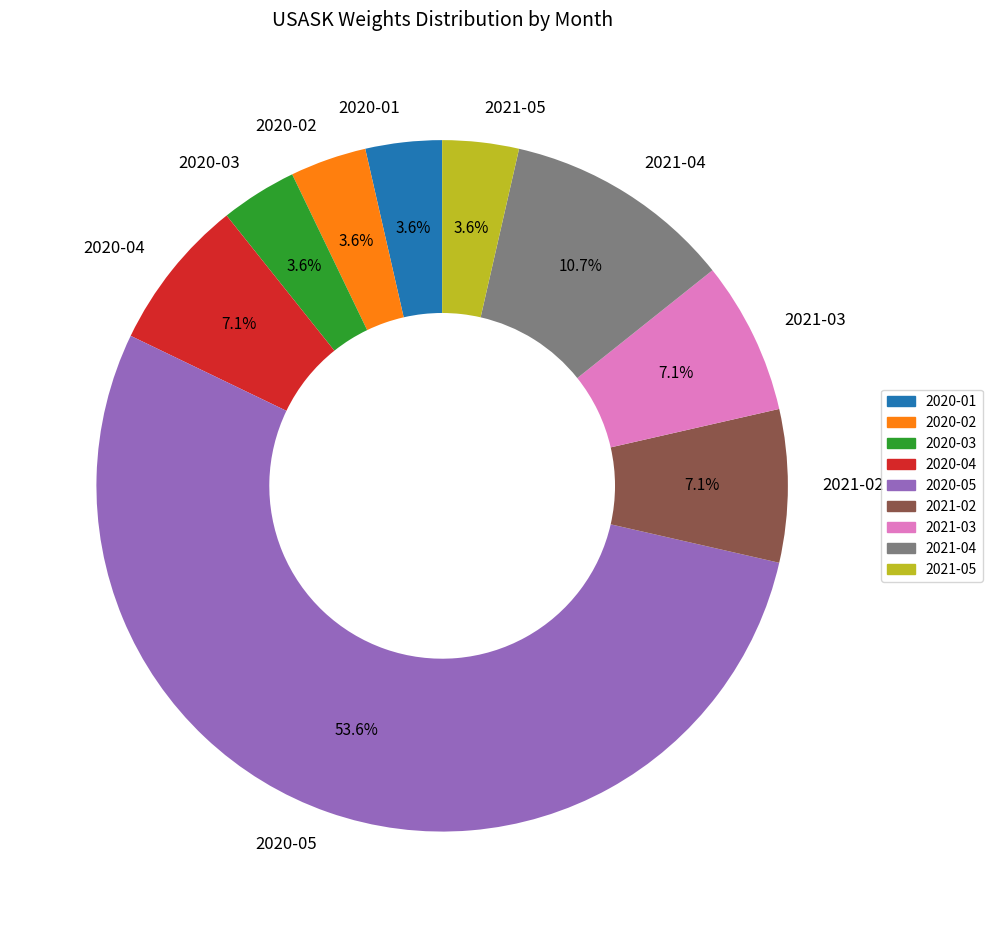

Which category accounts for the majority?

2020-05